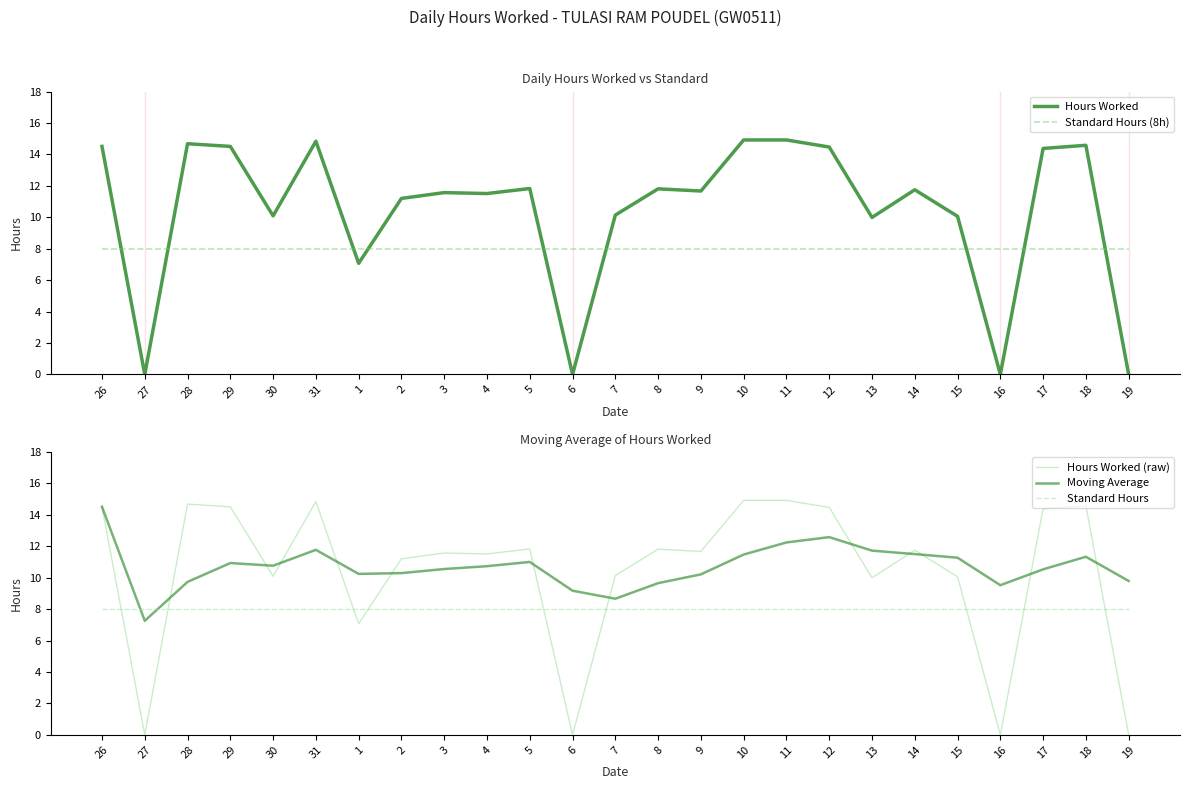

Reading left to right, extract all data points from this chart.

Hours Worked: 14.5	0.0	14.7	14.5	10.1	14.8	7.1	11.2	11.6	11.5	11.8	0.0	10.1	11.8	11.7	14.9	14.9	14.5	10.0	11.8	10.1	0.0	14.4	14.6	0.0
Standard Hours (8h): 8.0	8.0	8.0	8.0	8.0	8.0	8.0	8.0	8.0	8.0	8.0	8.0	8.0	8.0	8.0	8.0	8.0	8.0	8.0	8.0	8.0	8.0	8.0	8.0	8.0
Hours Worked (raw): 14.5	0.0	14.7	14.5	10.1	14.8	7.1	11.2	11.6	11.5	11.8	0.0	10.1	11.8	11.7	14.9	14.9	14.5	10.0	11.8	10.1	0.0	14.4	14.6	0.0
Moving Average: 14.5	7.3	9.7	10.9	10.8	11.8	10.2	10.3	10.6	10.7	11.0	9.2	8.7	9.7	10.2	11.5	12.2	12.6	11.7	11.5	11.3	9.5	10.5	11.3	9.8
Standard Hours: 8.0	8.0	8.0	8.0	8.0	8.0	8.0	8.0	8.0	8.0	8.0	8.0	8.0	8.0	8.0	8.0	8.0	8.0	8.0	8.0	8.0	8.0	8.0	8.0	8.0